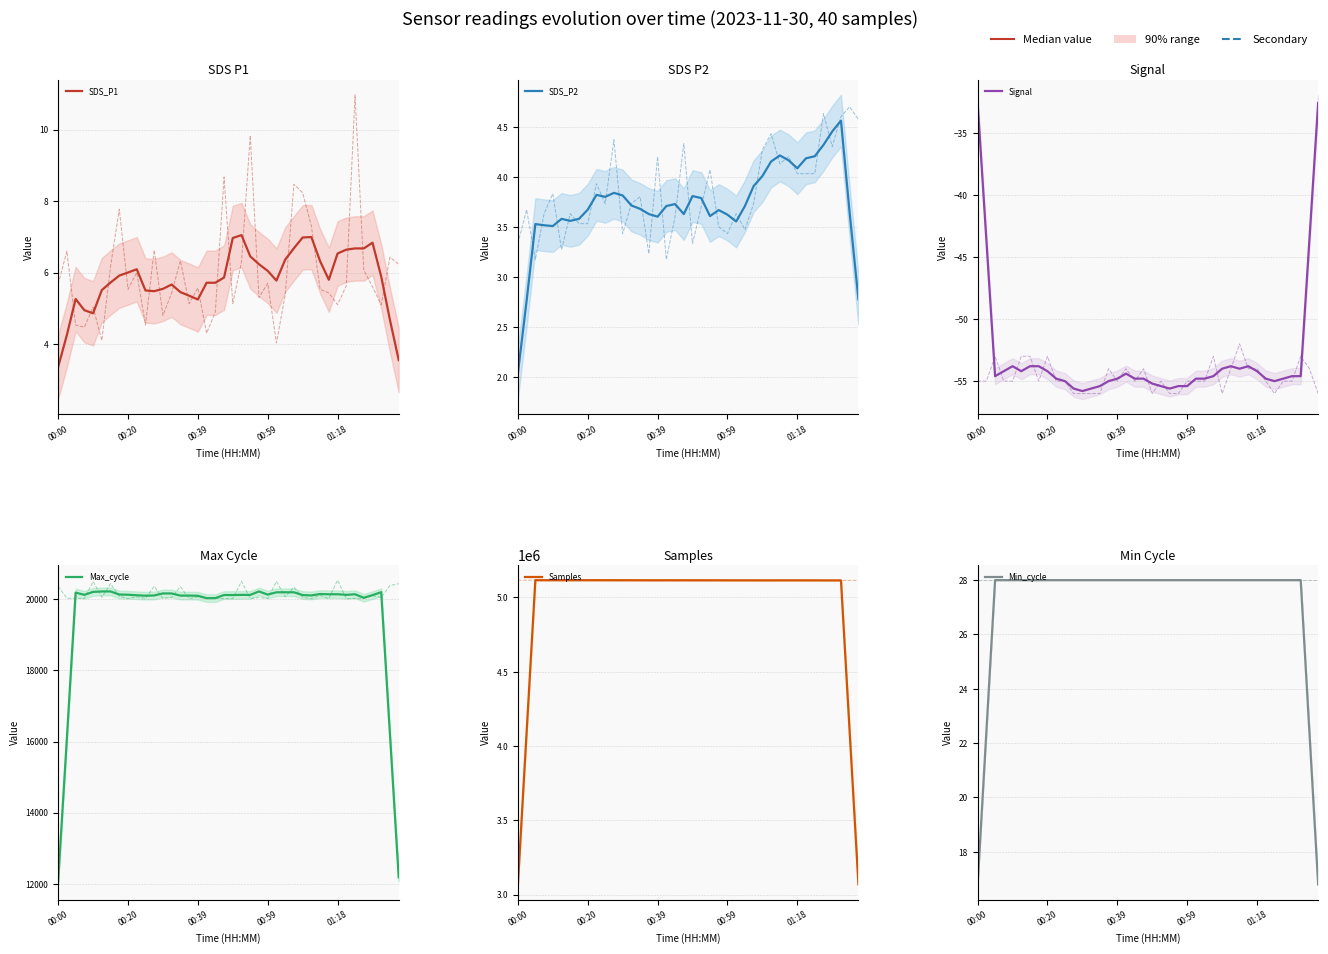

Is the value of Signal at 24 greater than the value of Min_cycle at 22?

No